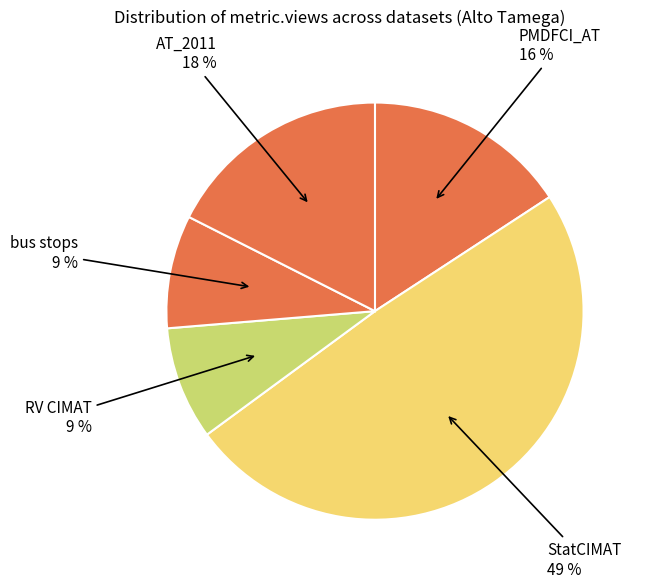

Between RV CIMAT and PMDFCI_AT, which is larger?

PMDFCI_AT